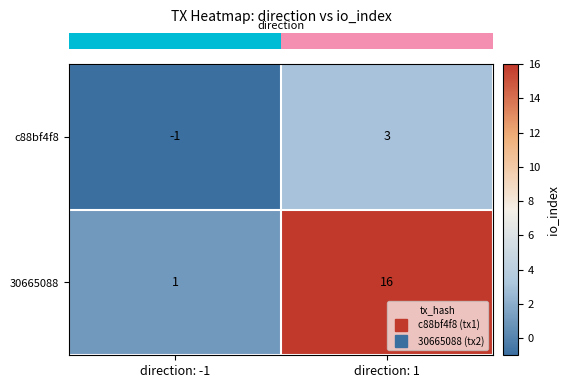

Which category has the lowest value in the c88bf4f8 series?

direction: -1